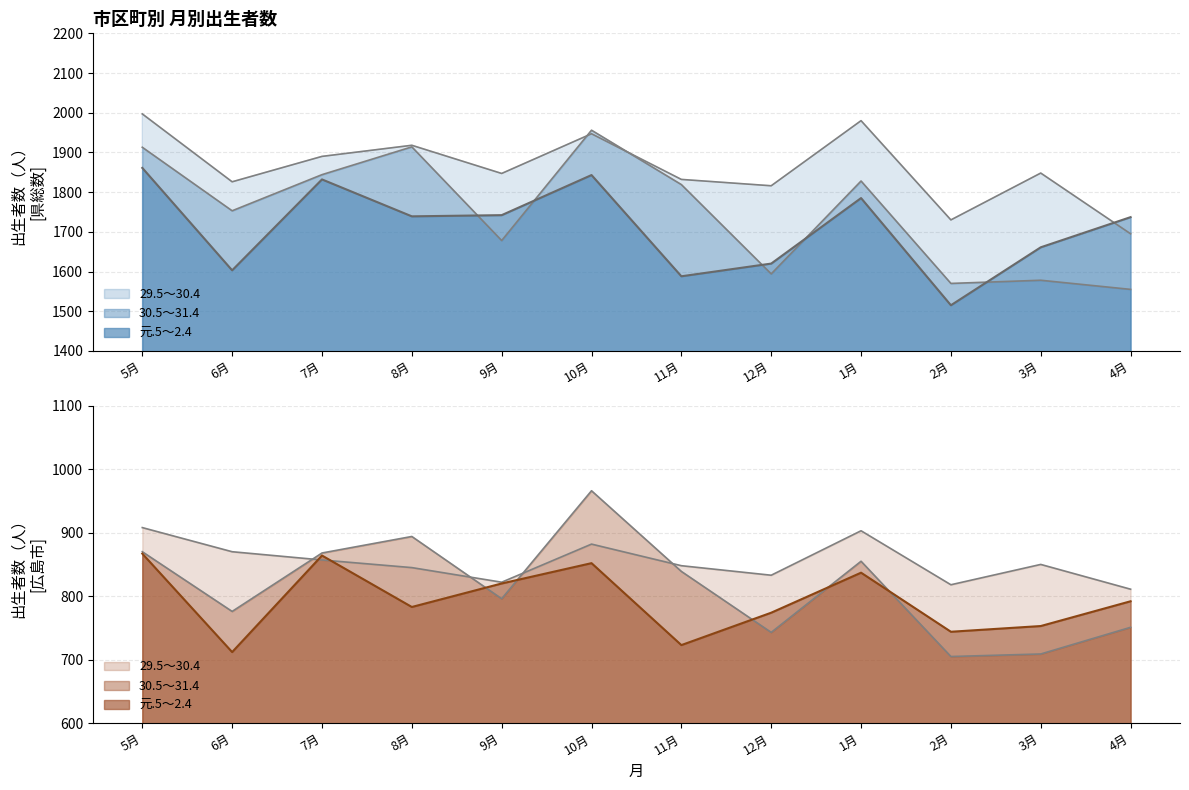

Where is the first local maximum for 広島市_30?

8月